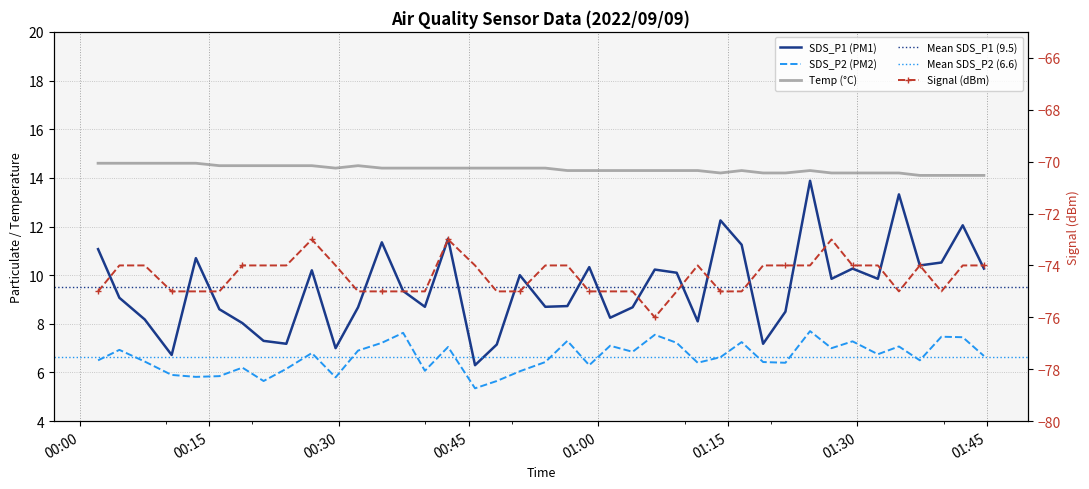

At how many categories does at least one series exceed -40?

40